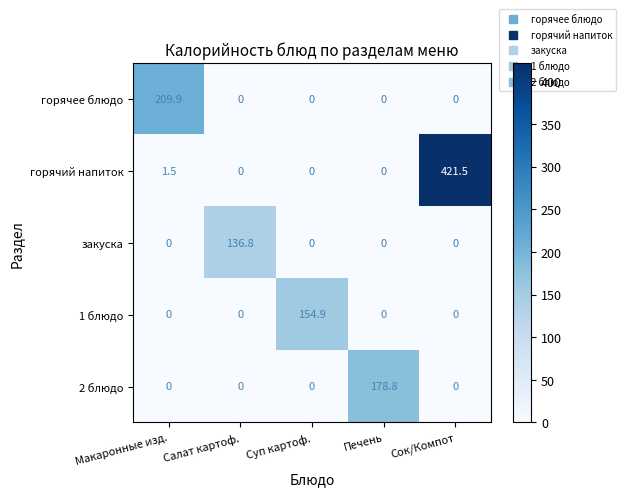

List the series in order of their peak value, lowest first.

закуска, 1 блюдо, 2 блюдо, горячее блюдо, горячий напиток